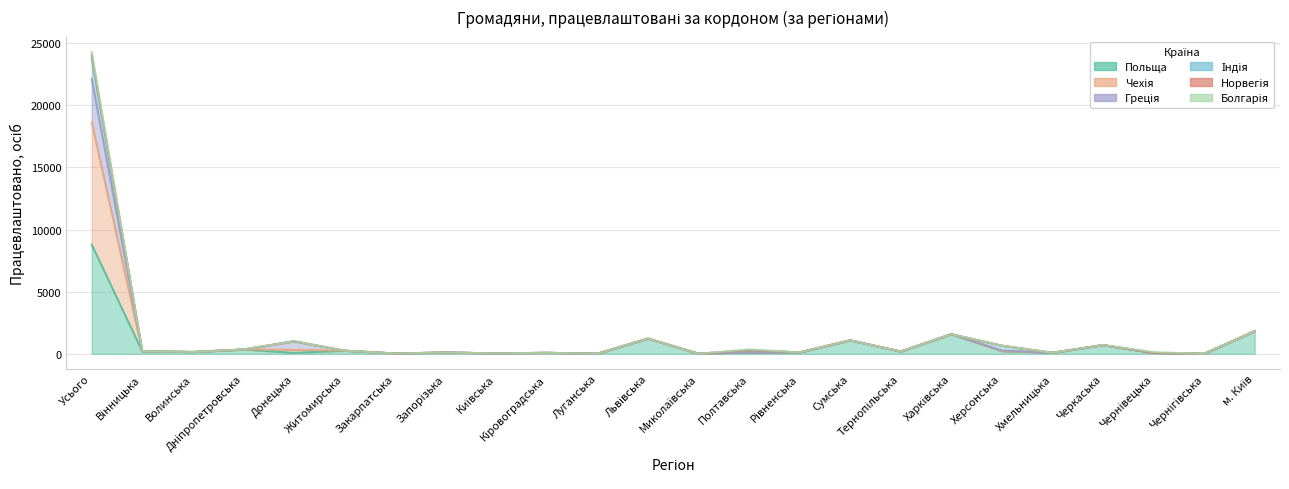

True or false: Чехія and Польща intersect in this chart.

False